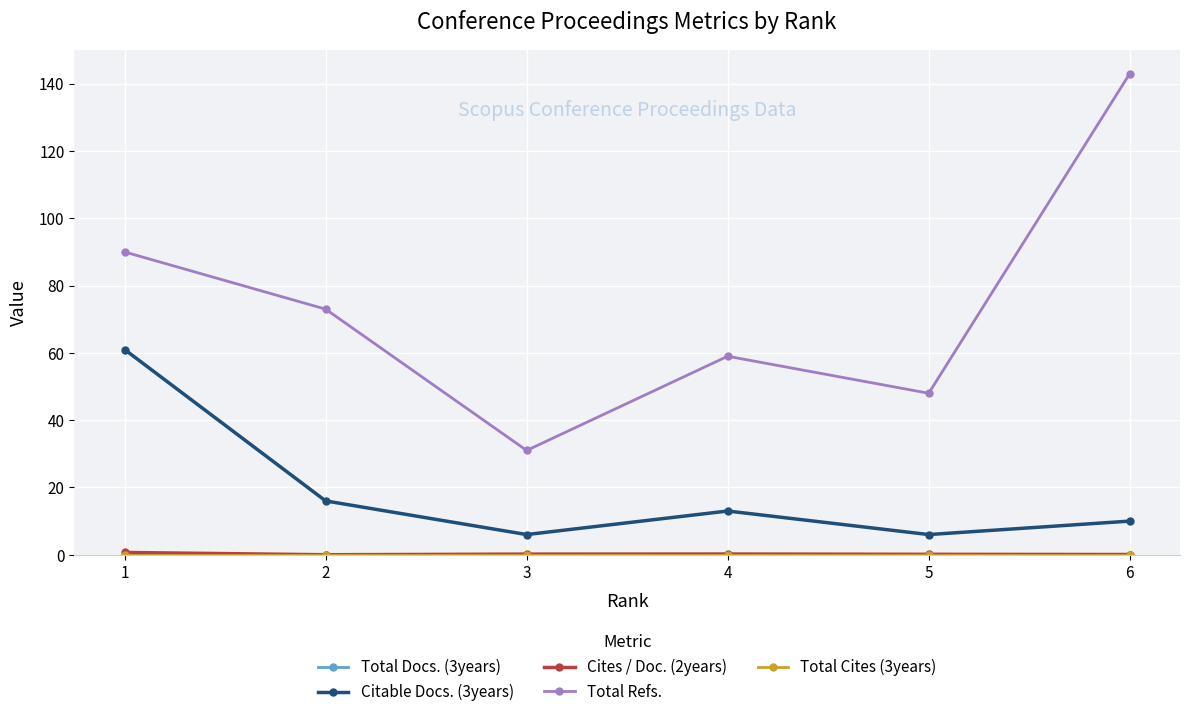

True or false: Total Cites (3years) and Total Refs. cross at least once.

False